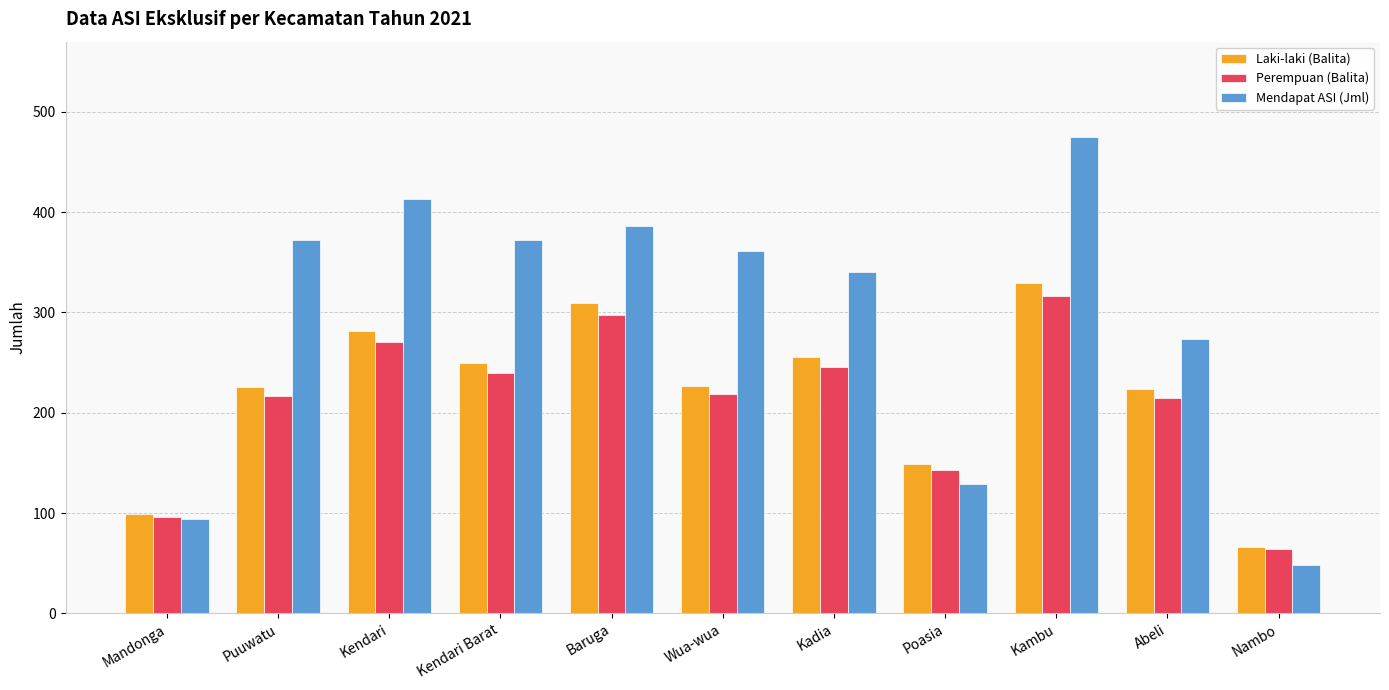

True or false: Mendapat ASI (Jml) has a value of 274 at Abeli.

True